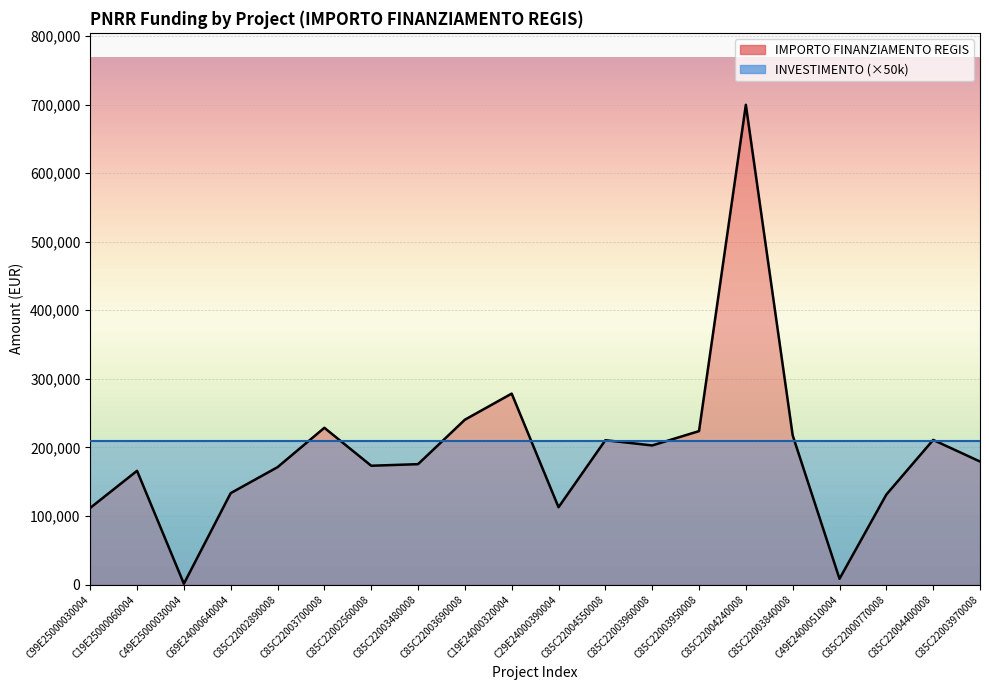

Reading left to right, extract all data points from this chart.

C99E25000030004=111760.0	C19E25000060004=165869.6	C49E25000030004=1200.0	C69E24000640004=133337.4	C85C22002890008=171177.7	C85C22003700008=228592.8	C85C22002560008=173263.3	C85C22003480008=175568.4	C85C22003690008=240397.6	C19E24000320004=278493.2	C29E24000390004=112730.4	C85C22004550008=210514.6	C85C22003960008=202864.8	C85C22003950008=223771.4	C85C22004240008=699734.4	C85C22003840008=217613.5	C49E24000510004=8377.6	C85C22000770008=131200.0	C85C22004400008=210913.7	C85C22003970008=179420.1